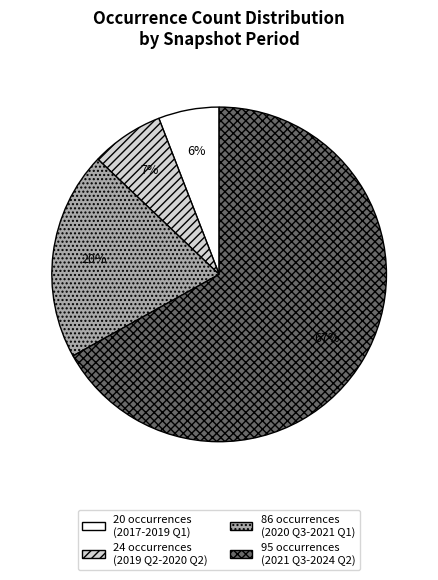

To the nearest percent, what is the difference between the 86 occurrences (2020 Q3-2021 Q1) and 20 occurrences (2017-2019 Q1) slice percentages?

14%